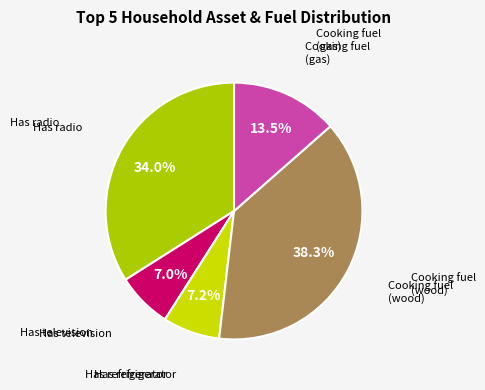

How many segments does this pie chart have?

5